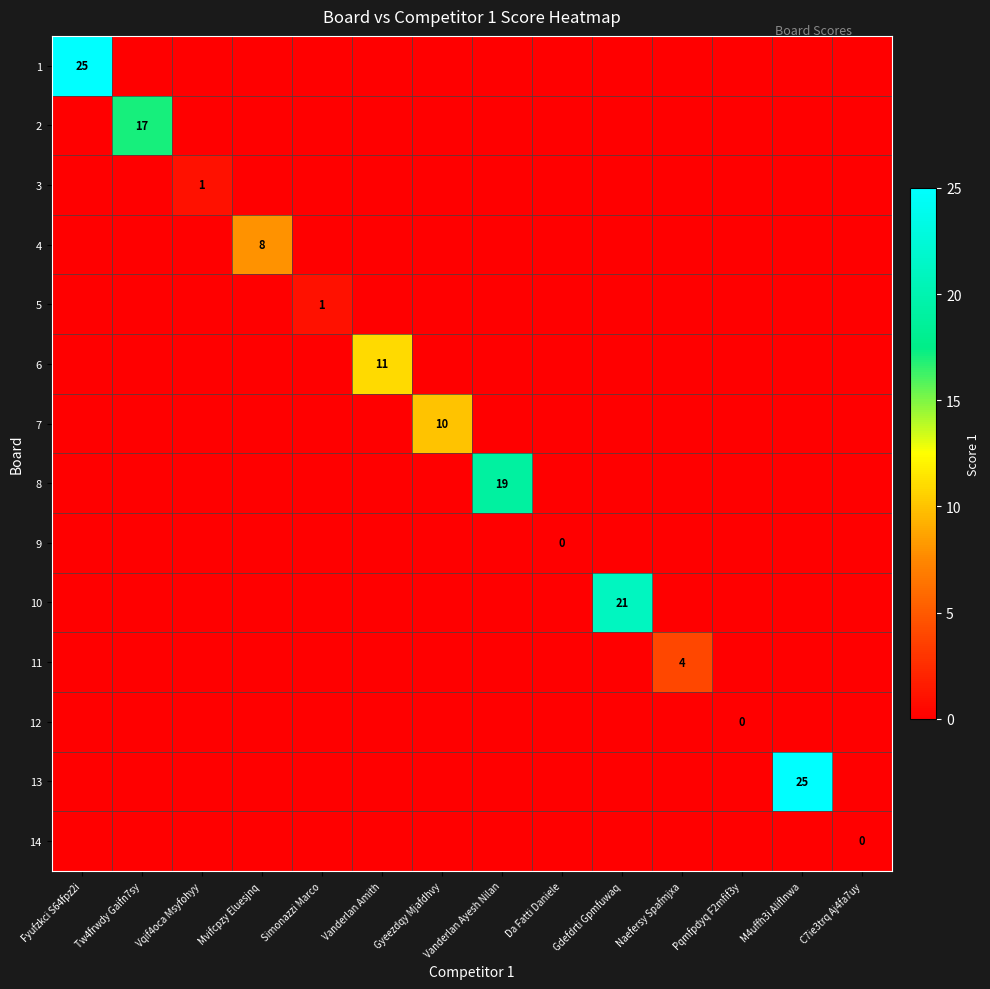

The value of 1 at Vanderlan Ayesh Nilan is 0. True or false?

True